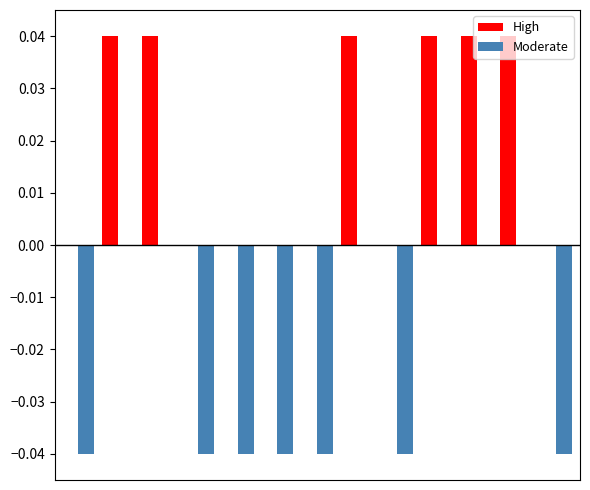

What is the sum of all Moderate values?

-0.3